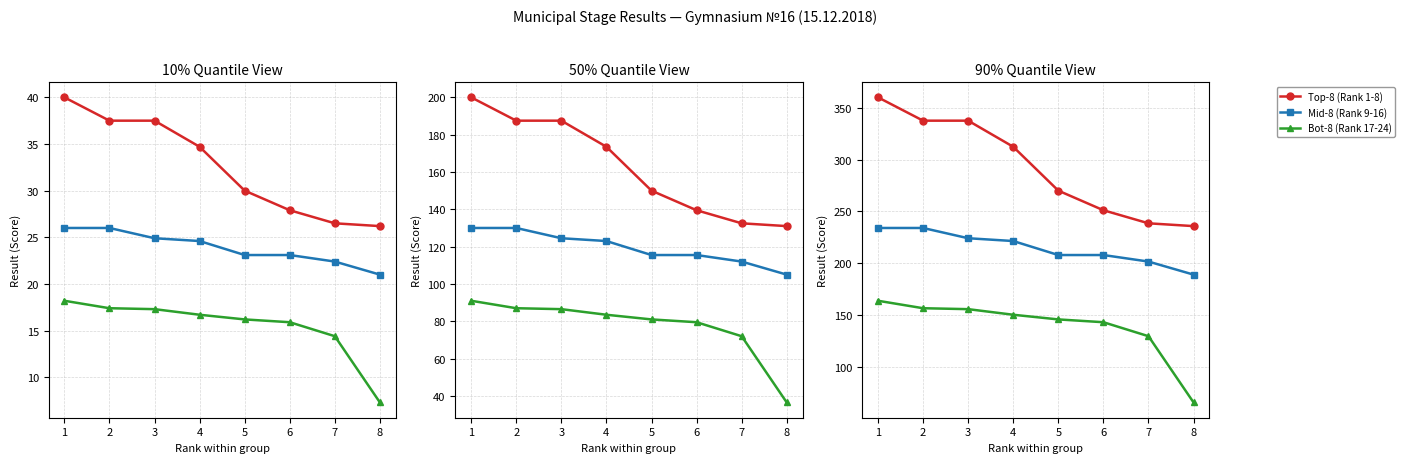

Where is Bot-8 (Rank 17-24) nearest to the value 114?

7